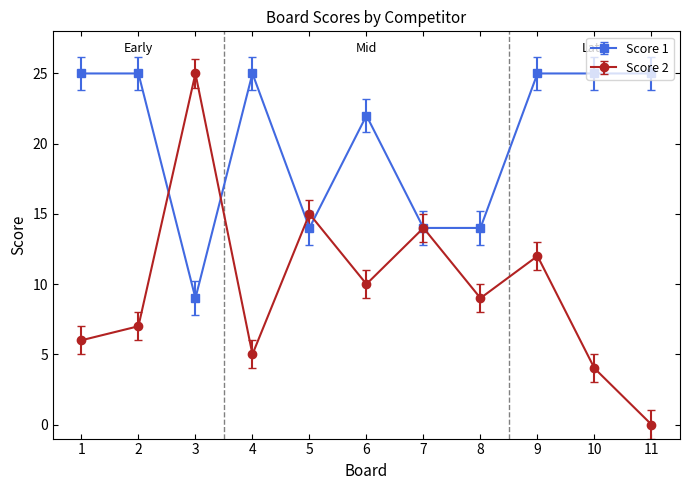

Where do Score 2 and Score 1 first cross each other?

2 and 3